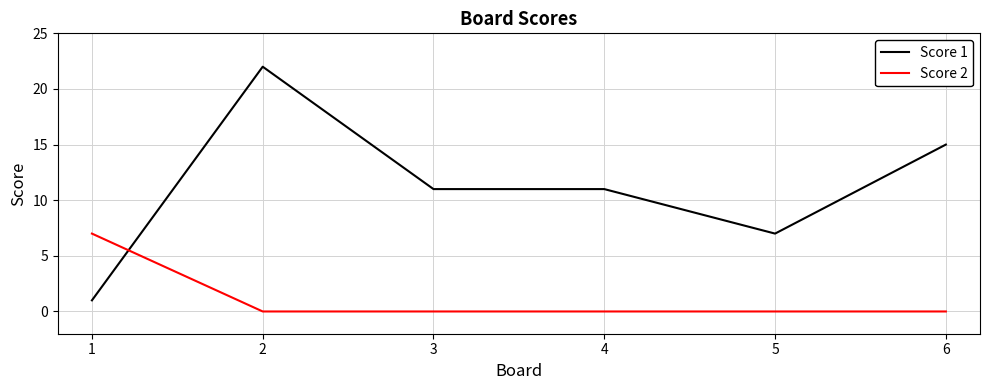

Which series has the largest total across all categories?

Score 1